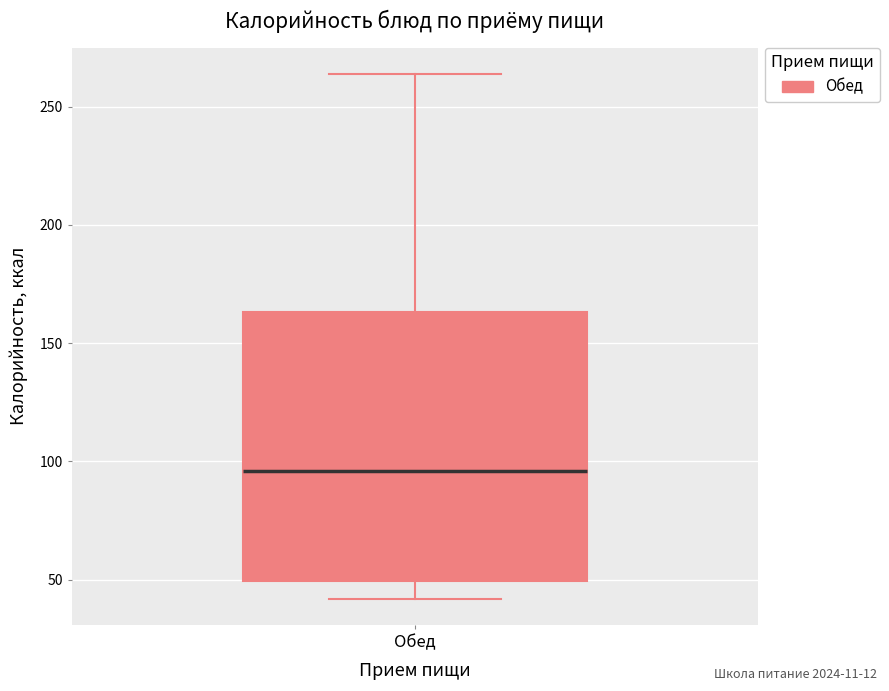

Read this box plot against the y-axis: the position of the median line, the range covered by the box, and the ends of both whiskers. The values are not printed on the chart, so give them approximately, as read against the axis.

median 95, box 50 to 165, whiskers 40 to 265